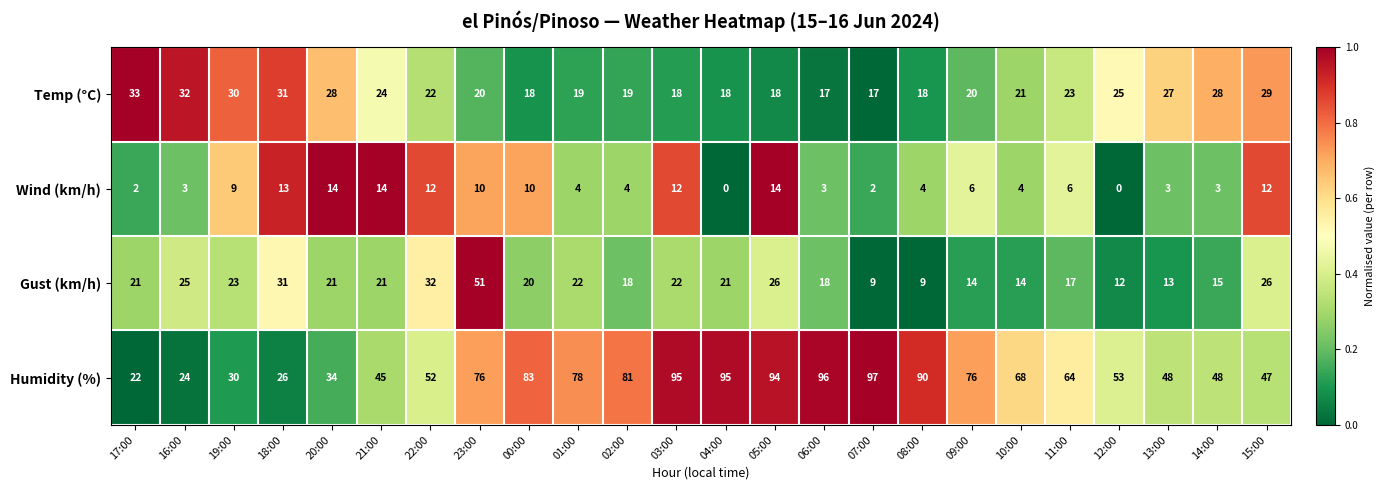

What is the sum of all Wind (km/h) values?

164